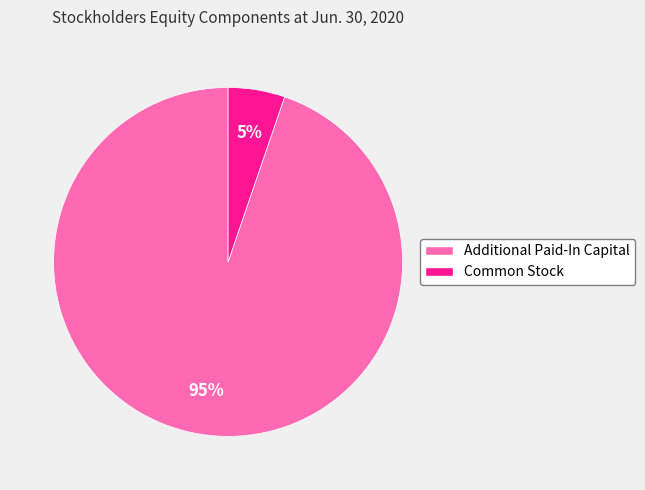

Rank the categories by value from lowest to highest.

Common Stock, Additional Paid-In Capital